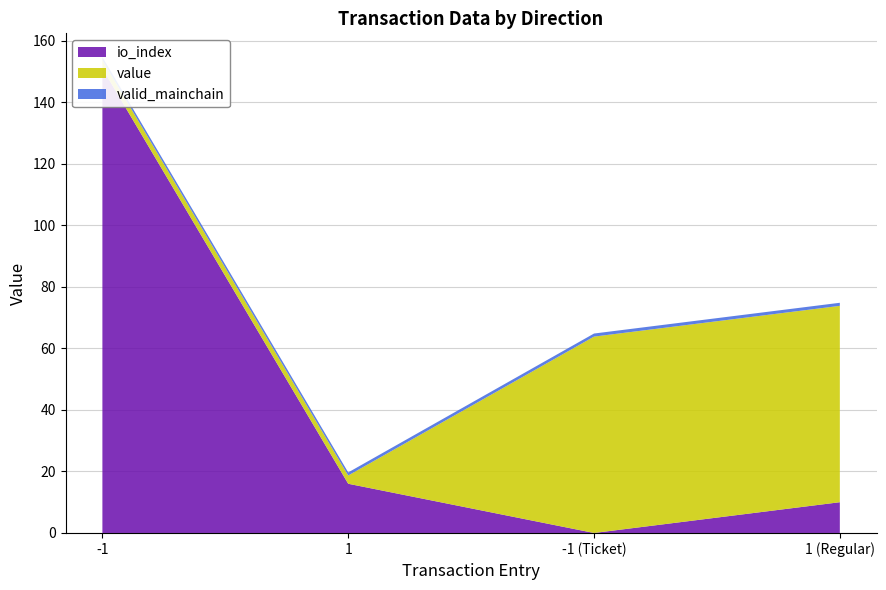

True or false: io_index has more than 2 points higher than both neighbors.

False